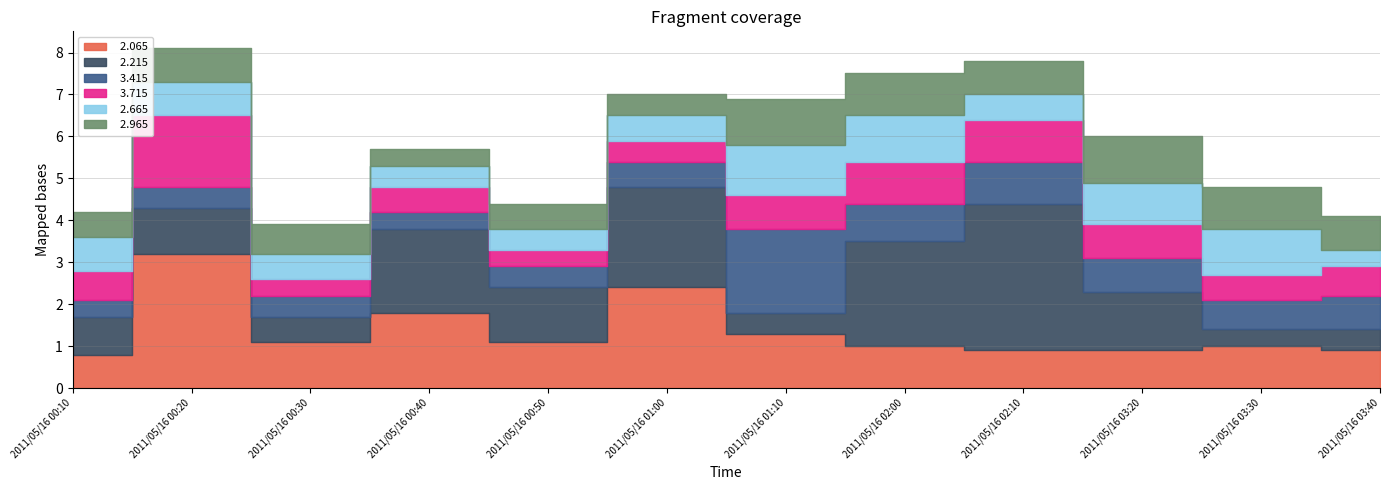

How many lines are shown in the chart?

6